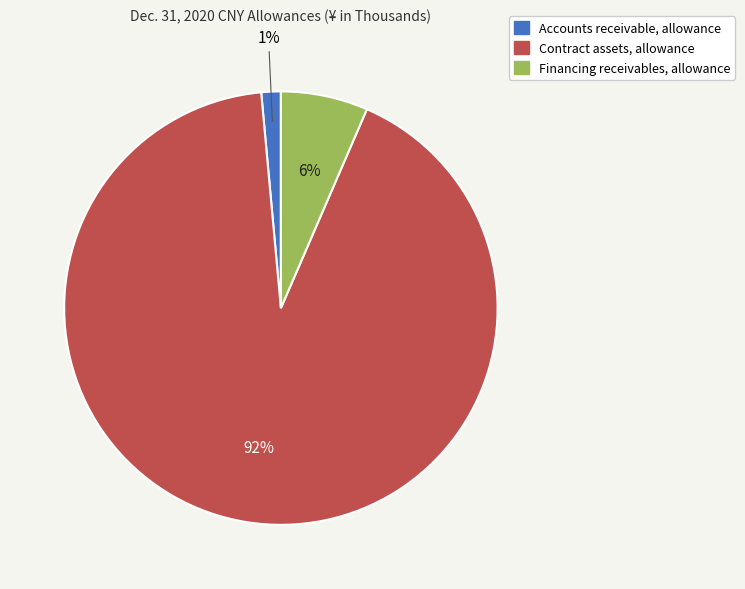

Rank the categories by value from lowest to highest.

Accounts receivable, allowance, Financing receivables, allowance, Contract assets, allowance